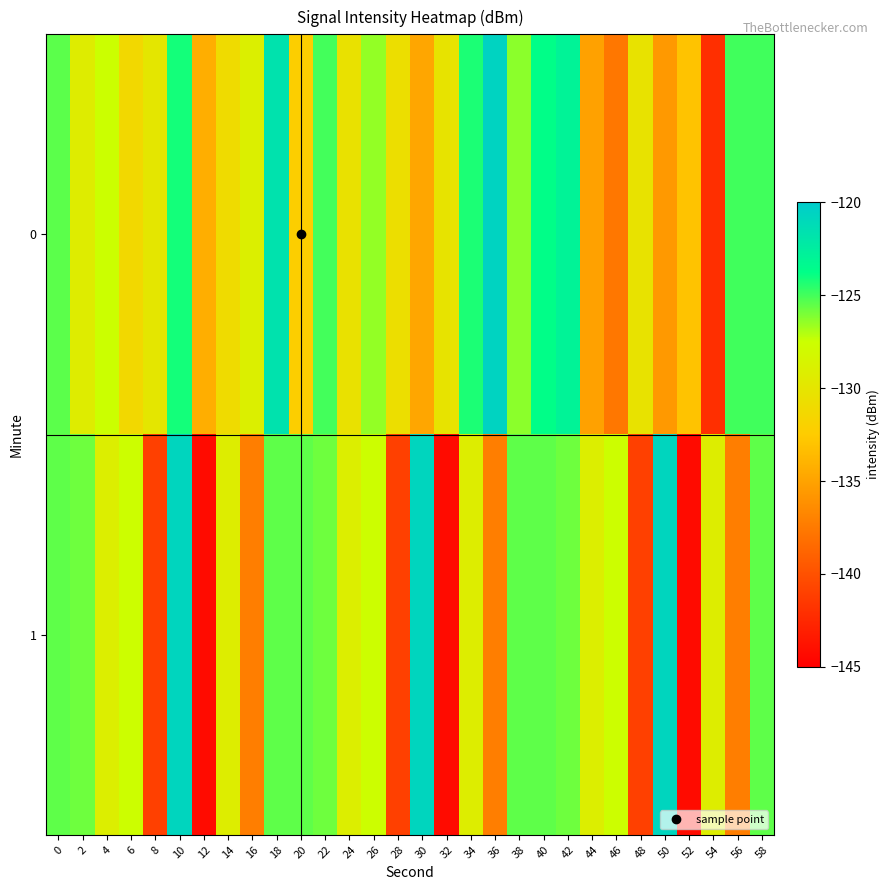

Reading left to right, transcribe all the data shown in this chart.

0: 0=-125.4	2=-129.3	4=-127.5	6=-131.3	8=-129.9	10=-124.1	12=-134.3	14=-131.0	16=-129.1	18=-121.7	20=-132.2	22=-125.0	24=-130.4	26=-126.5	28=-130.7	30=-134.8	32=-130.2	34=-124.3	36=-120.6	38=-126.3	40=-123.7	42=-122.9	44=-135.1	46=-137.6	48=-130.3	50=-135.6	52=-133.0	54=-142.1	56=-125.0	58=-125.0
1: 0=-125.5	2=-125.8	4=-129.1	6=-127.5	8=-141.0	10=-120.7	12=-144.3	14=-129.2	16=-137.2	18=-125.5	20=-125.5	22=-125.8	24=-129.1	26=-127.5	28=-141.0	30=-120.7	32=-144.3	34=-129.2	36=-137.2	38=-125.5	40=-125.5	42=-125.8	44=-129.1	46=-127.5	48=-141.0	50=-120.7	52=-144.3	54=-129.2	56=-137.2	58=-125.5